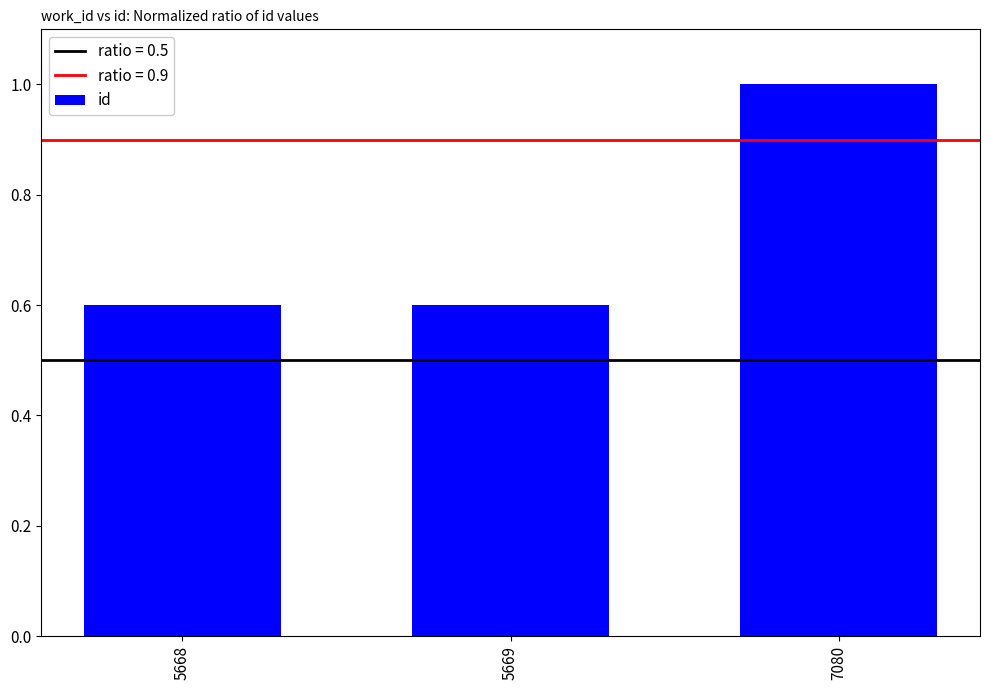

What is the difference between the maximum and minimum values?

0.4